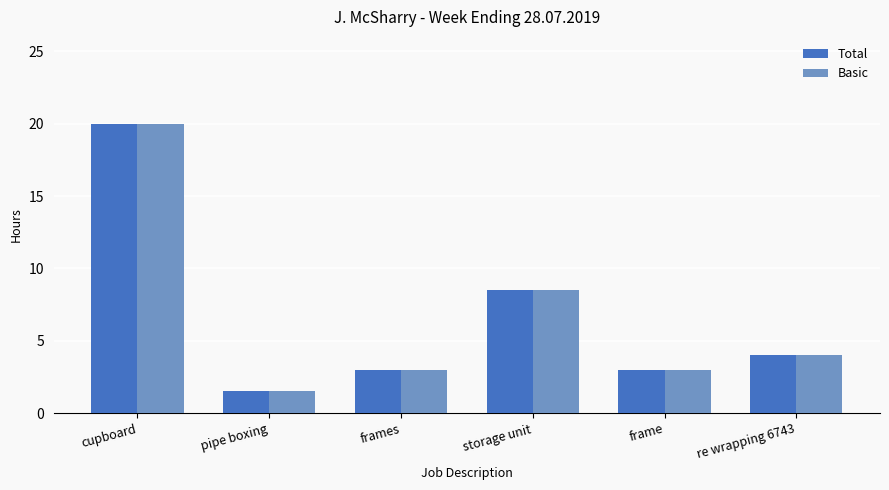

What value does the Basic series have at cupboard?

20.0